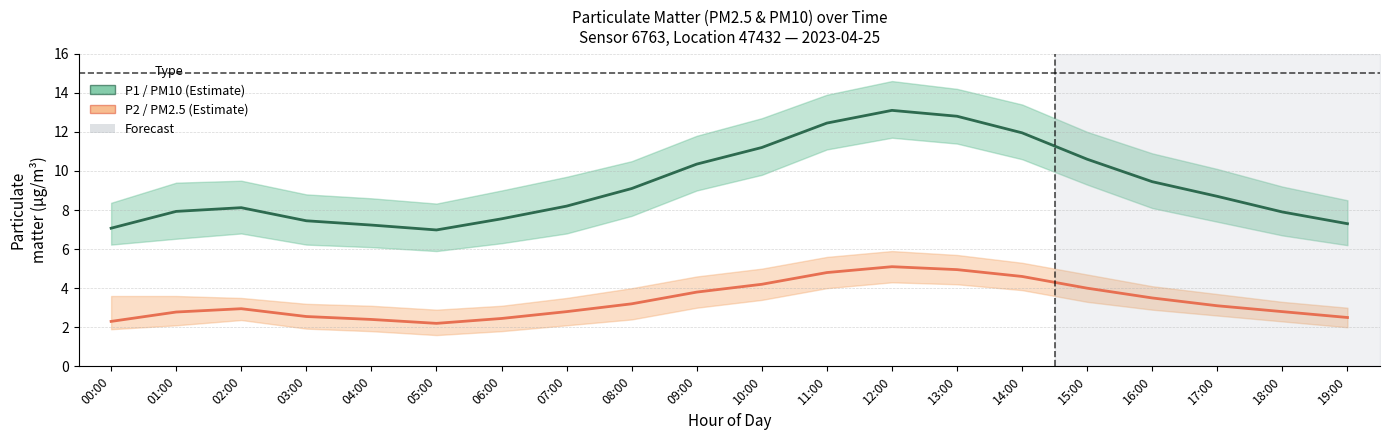

Is the value of P1 (PM10) at 16:00 greater than the value of P2 (PM2.5) at 18:00?

Yes